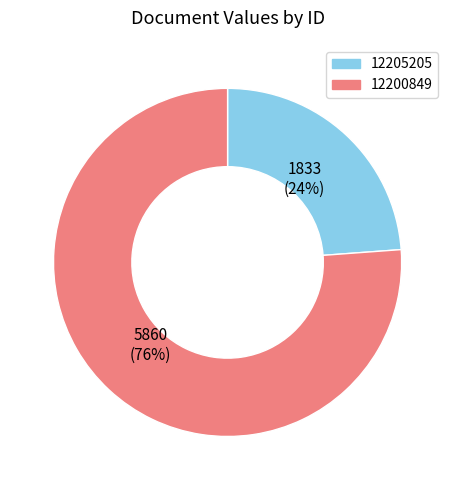

The 12205205 slice represents 32% of the pie. True or false?

False